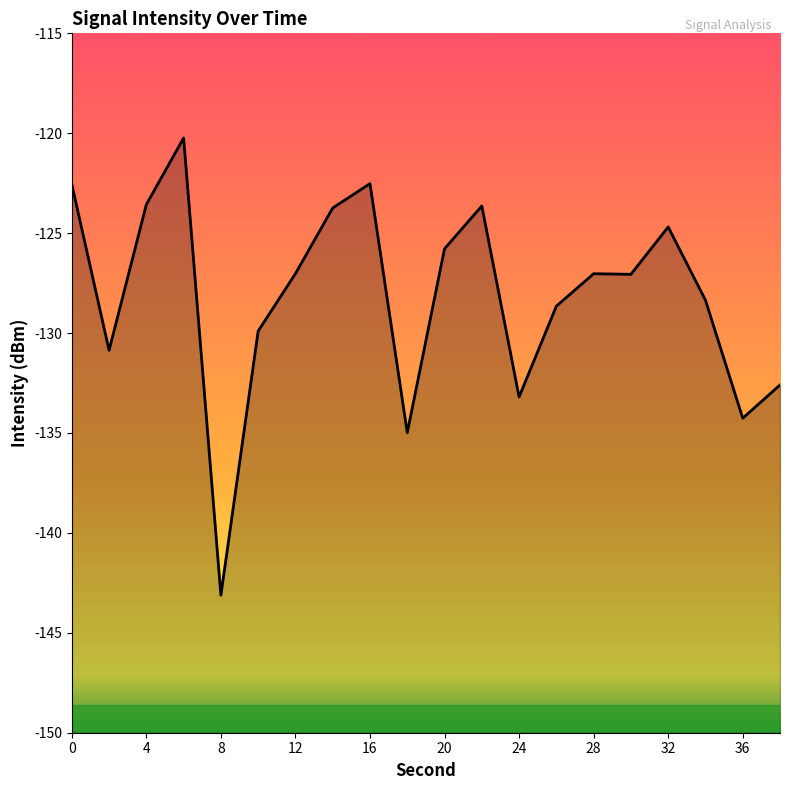

What is the change in value from 18 to 34?

+6.6